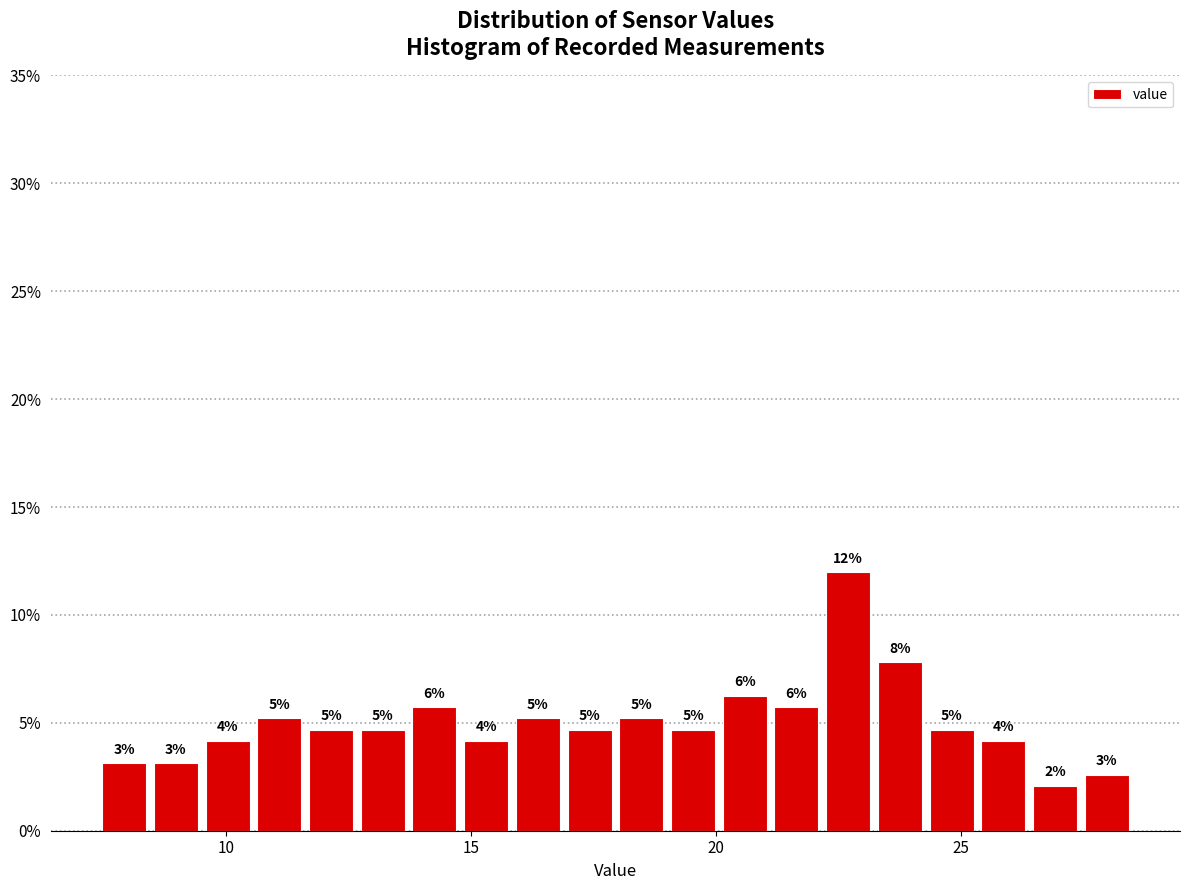

Around what value on the x-axis is the tallest bar? Give the approximate position of its centre, as read against the axis.

22.5